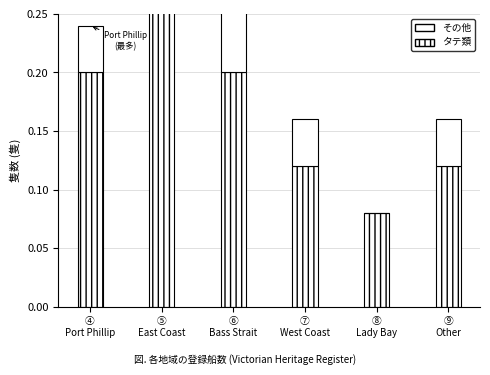

What are all the series names shown in the legend?

タテ類, その他